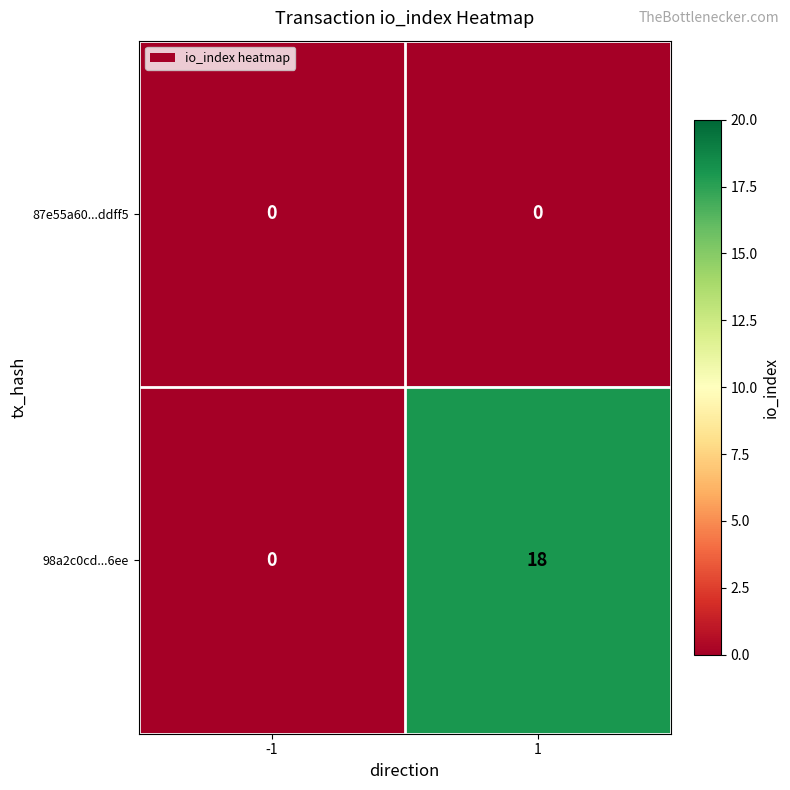

Reading left to right, list all the values displayed in this chart.

87e55a60...ddff5: 0	0
98a2c0cd...6ee: 0	18